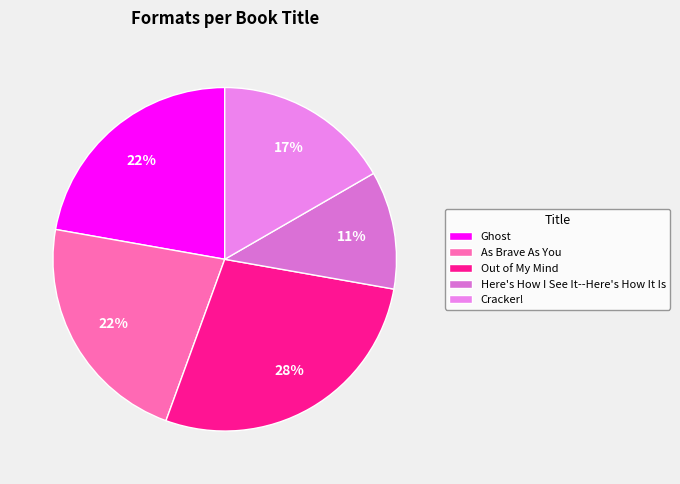

The Ghost slice represents 8% of the pie. True or false?

False